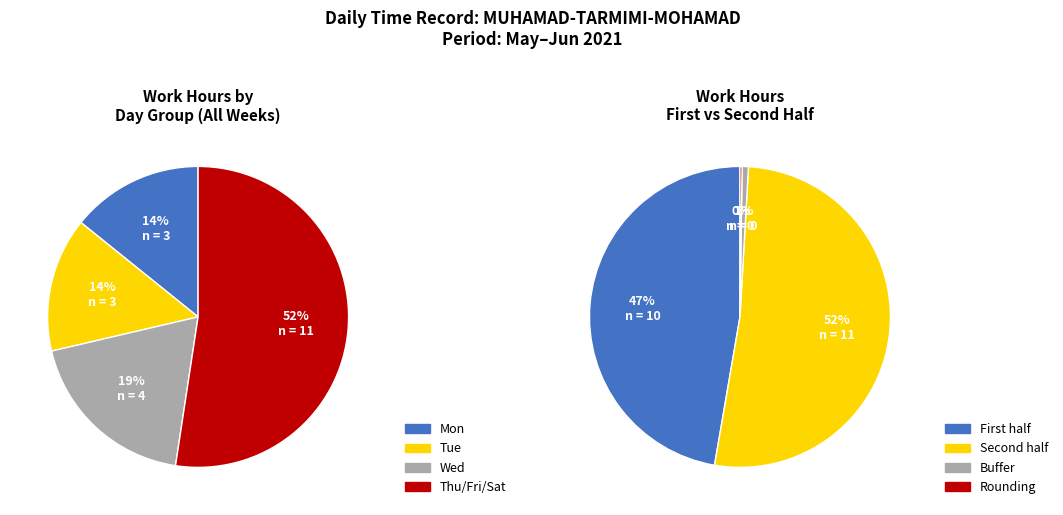

Between 29 and 11, which is larger?

29